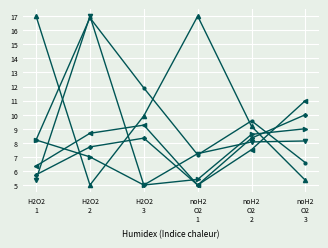

What is the greatest value displayed?

17.0